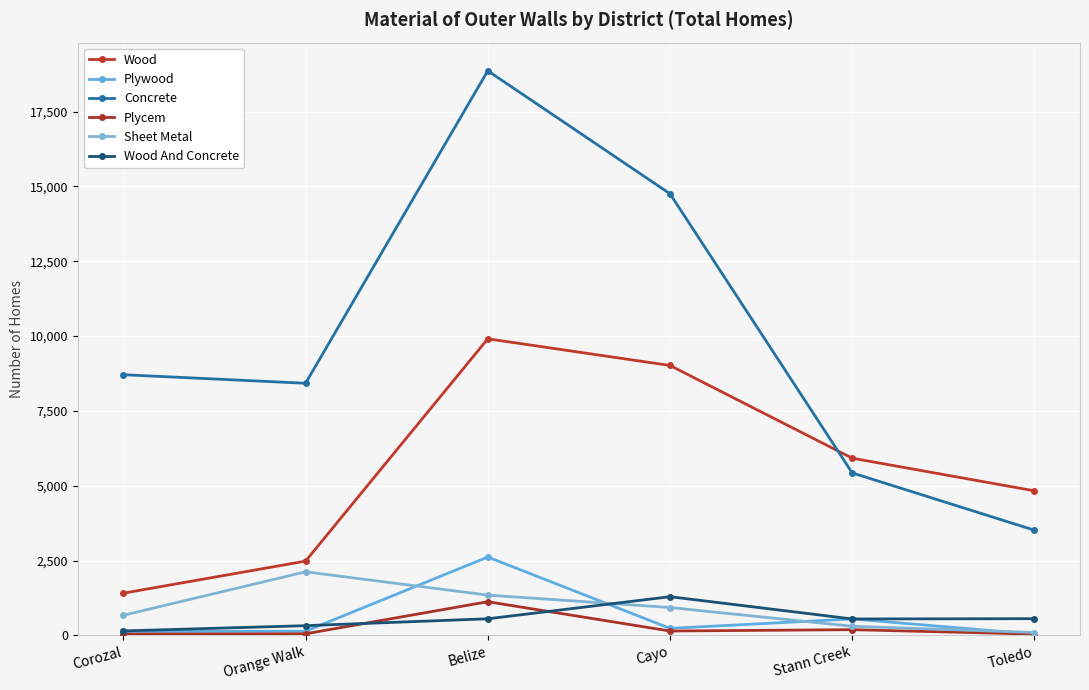

Where is Concrete nearest to the value 11187?

Corozal